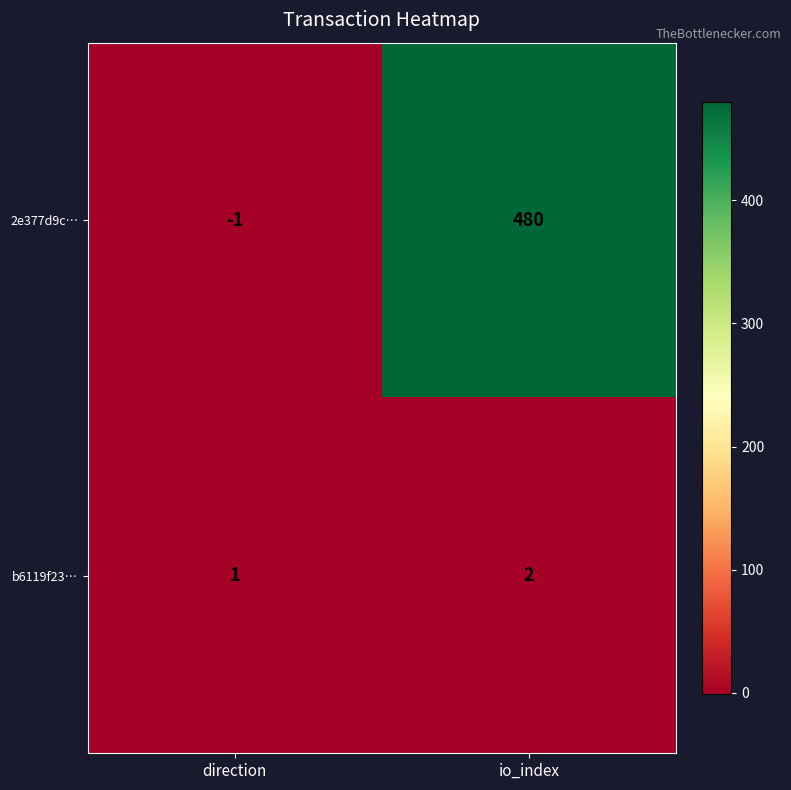

How many values in the 2e377d9c… series are below 480?

1